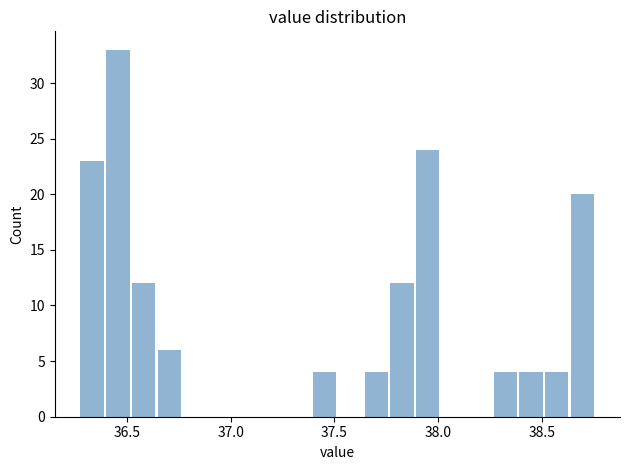

Read against the x-axis, roughly where is the centre of the tallest bar?

36.45